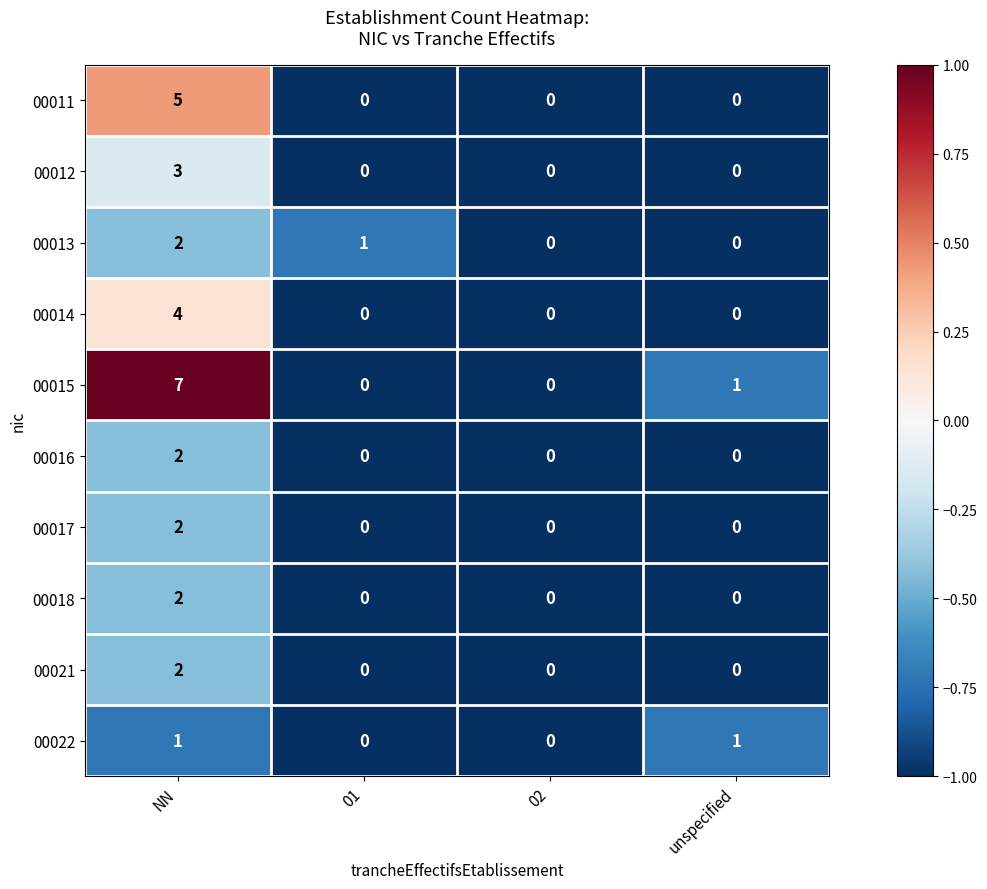

What is the difference between the highest and lowest values at NN?

6